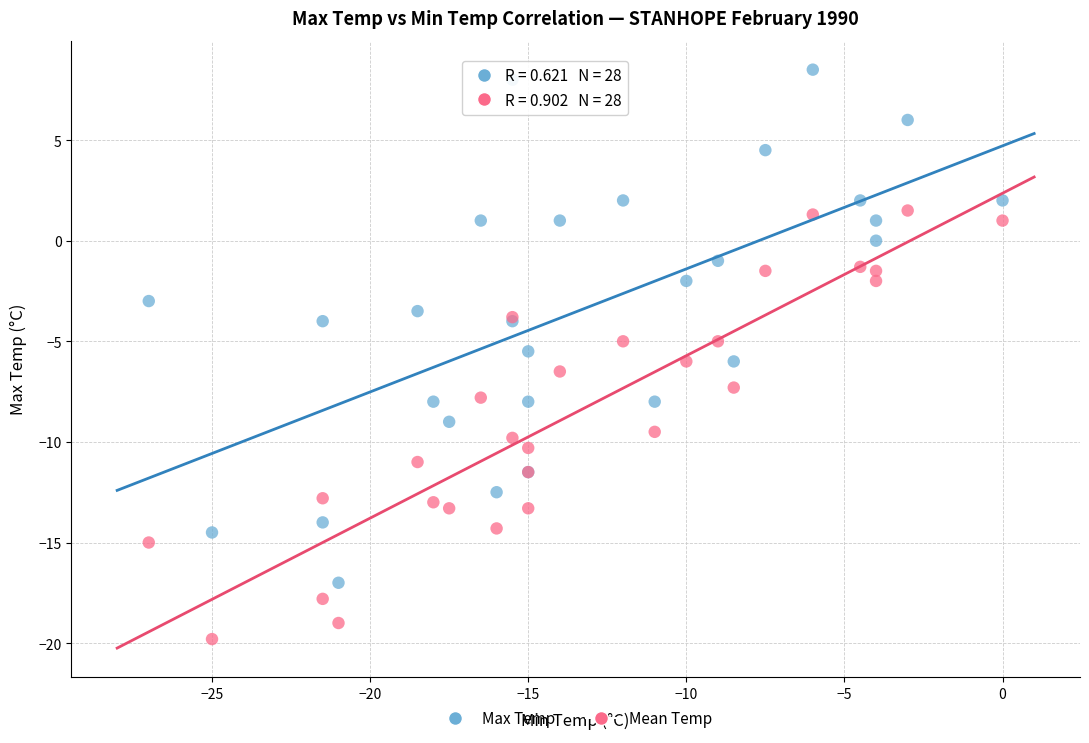

Which series contains the highest Y value?

Max Temp